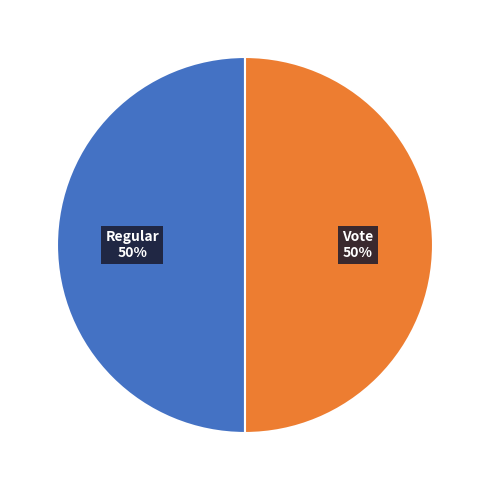

Count the number of slices in the pie.

2